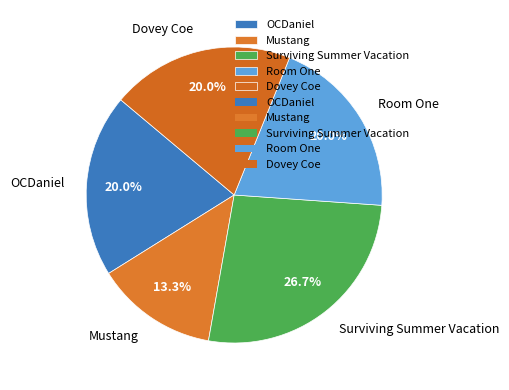

Which slice is the smallest?

Mustang